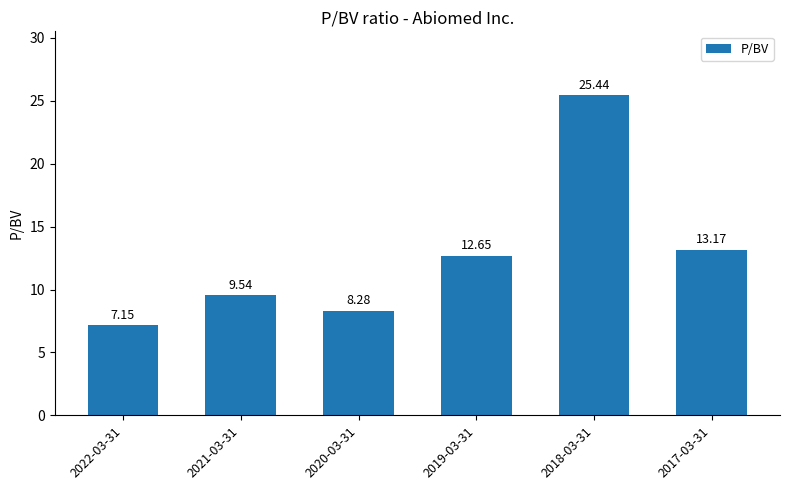

Rank the categories by value from highest to lowest.

2018-03-31, 2017-03-31, 2019-03-31, 2021-03-31, 2020-03-31, 2022-03-31